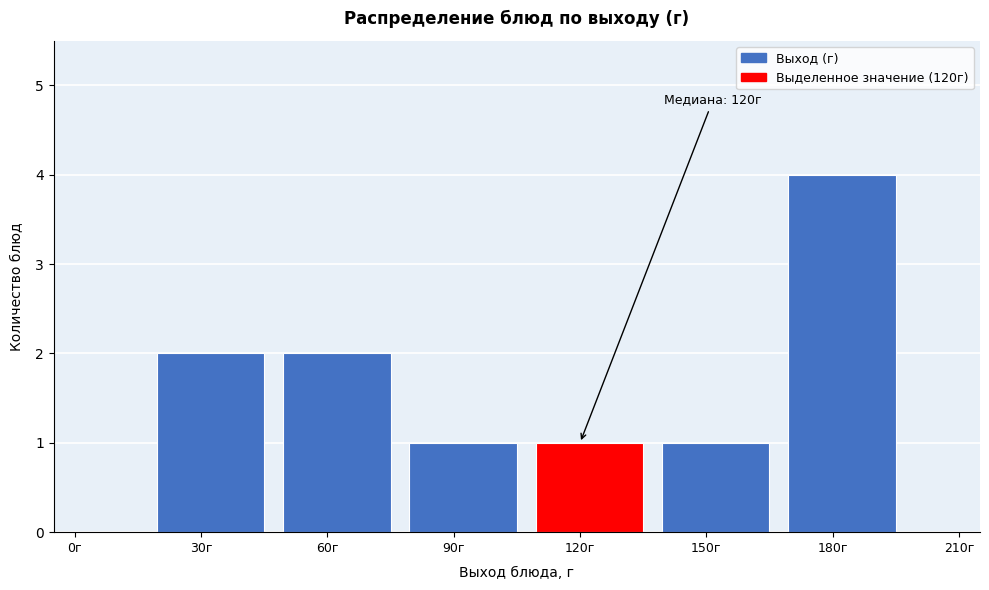

Reading left to right, what are all the values shown in this chart?

0г=0	30г=2	60г=2	90г=1	120г=1	150г=1	180г=4